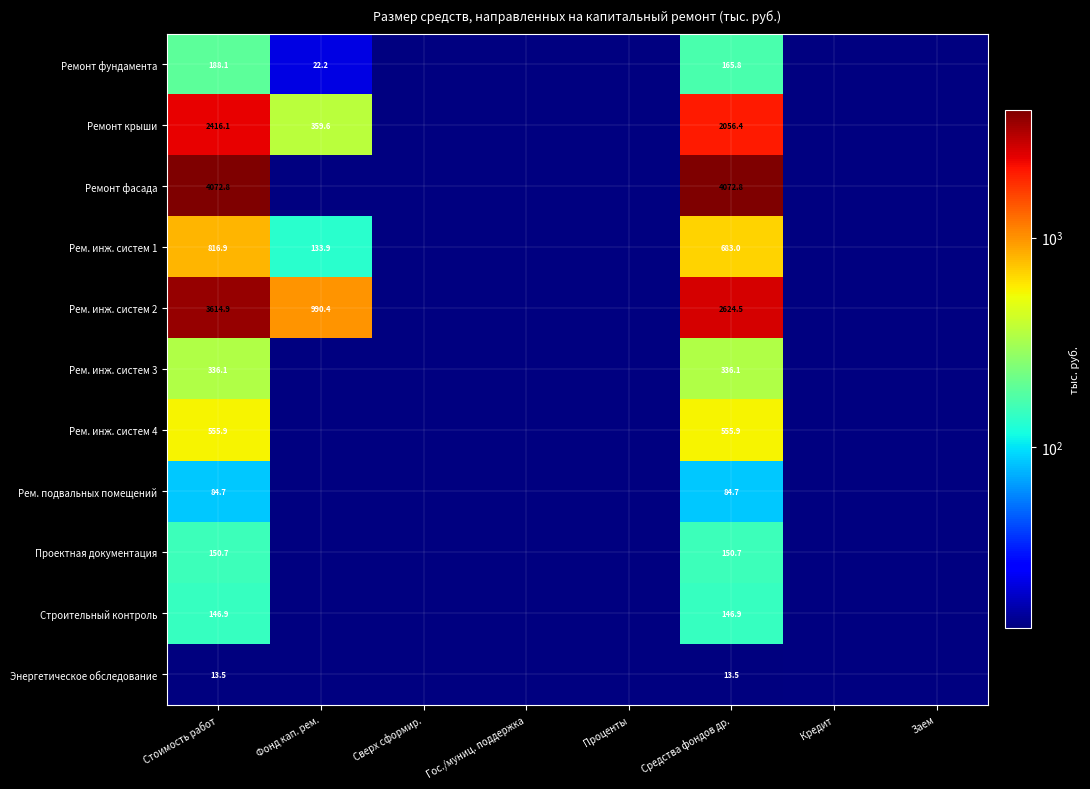

Rank the series at Стоимость работ from lowest to highest value.

Энергетическое обследование, Рем. подвальных помещений, Строительный контроль, Проектная документация, Ремонт фундамента, Рем. инж. систем 3, Рем. инж. систем 4, Рем. инж. систем 1, Ремонт крыши, Рем. инж. систем 2, Ремонт фасада